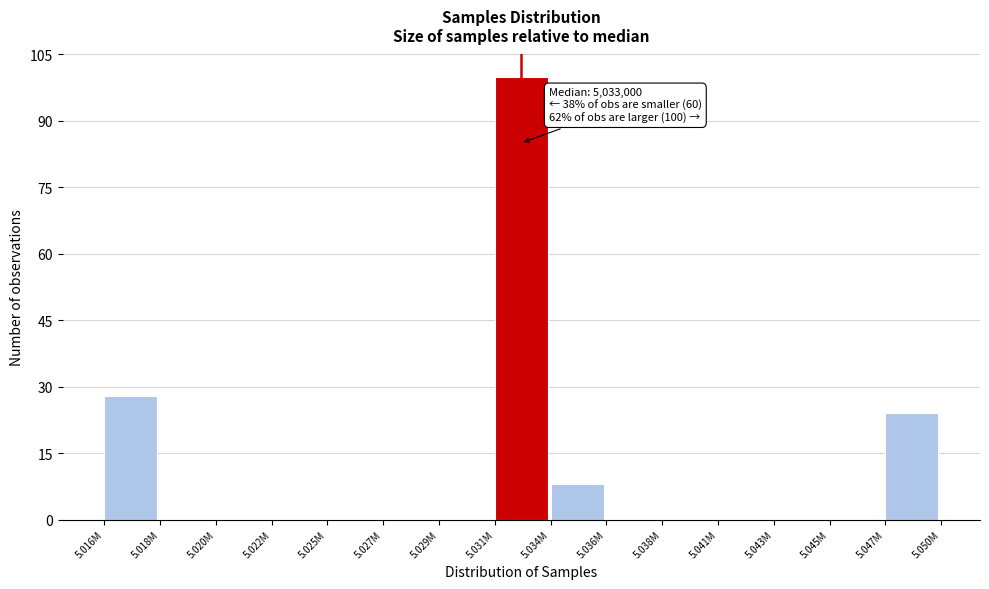

Reading left to right, list all the values displayed in this chart.

5.016M=28	5.018M=0	5.020M=0	5.022M=0	5.025M=0	5.027M=0	5.029M=0	5.031M=100	5.034M=8	5.036M=0	5.038M=0	5.041M=0	5.043M=0	5.045M=0	5.047M=24